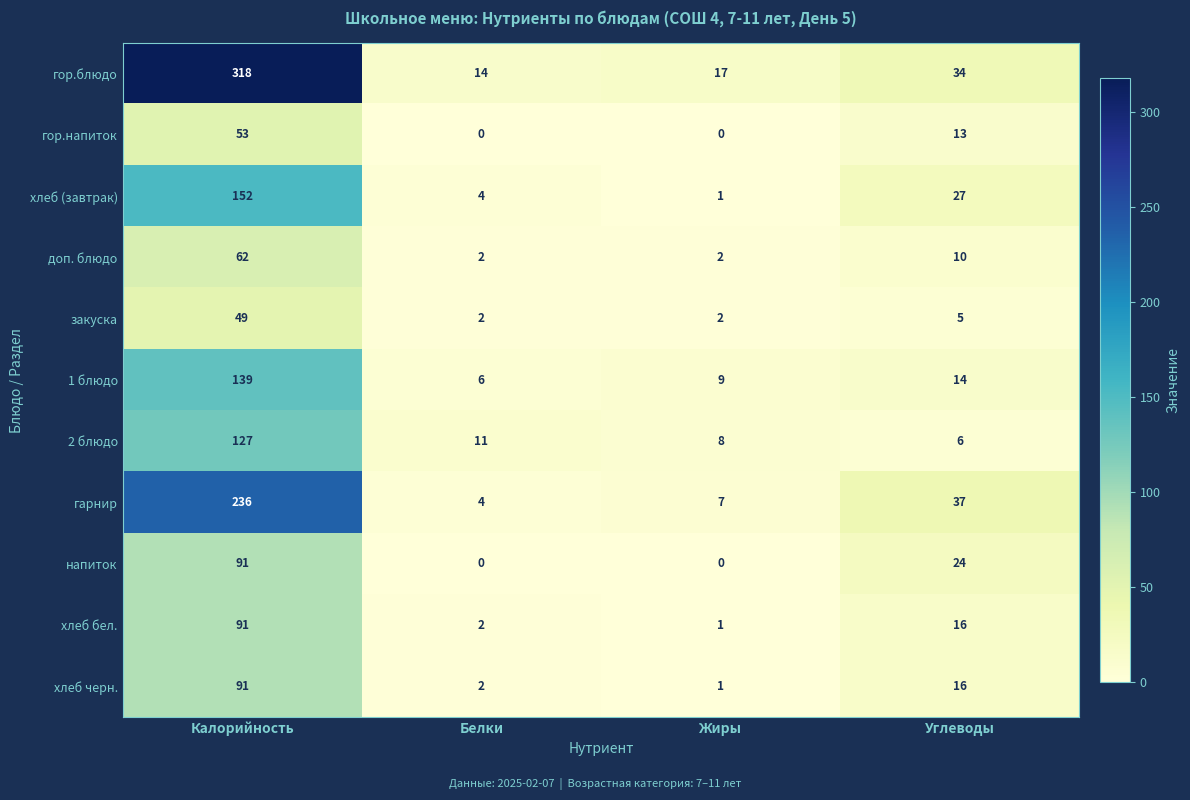

Which series has the widest spread of values?

гор.блюдо